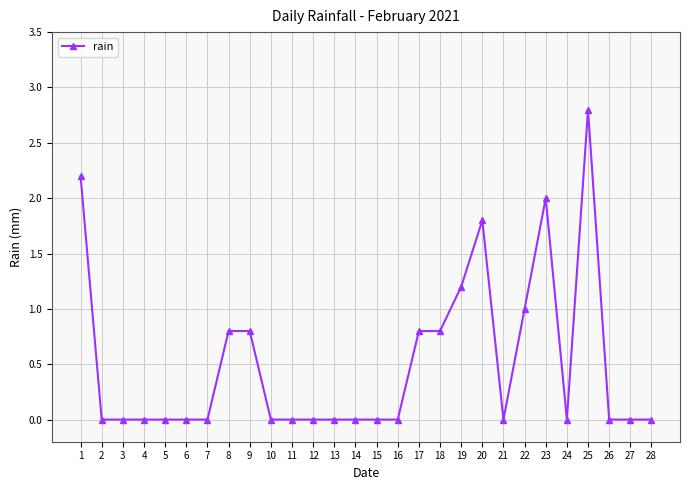

True or false: the data shows 0.8 at 9.

True